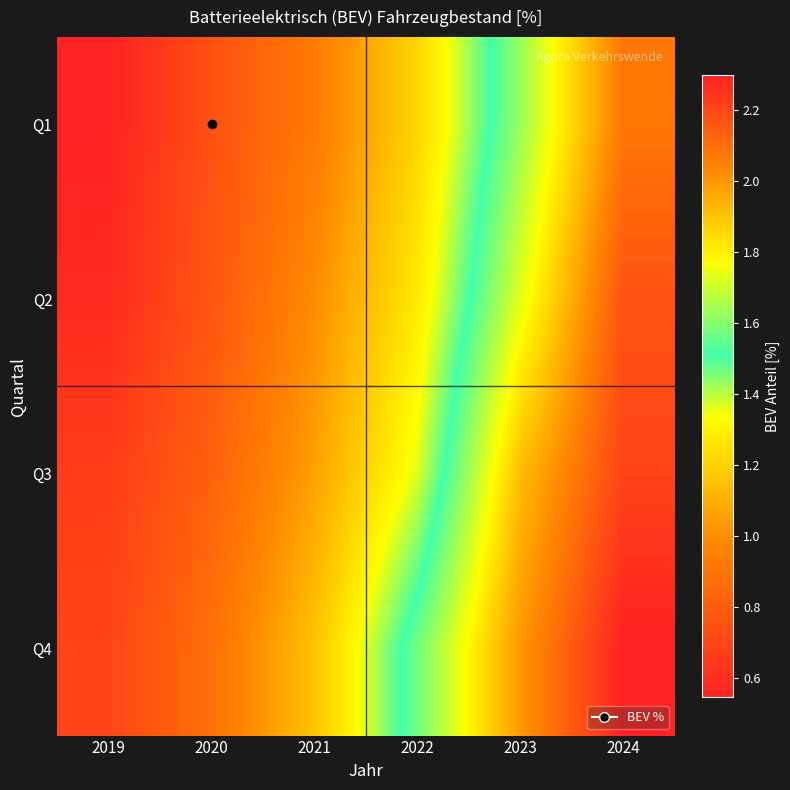

How many distinct data groups are displayed?

4